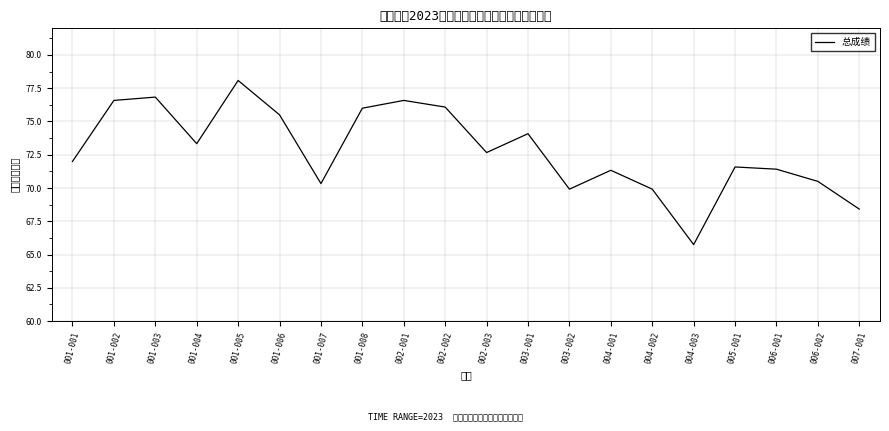

Is this an area chart (filled region under the line)?

No